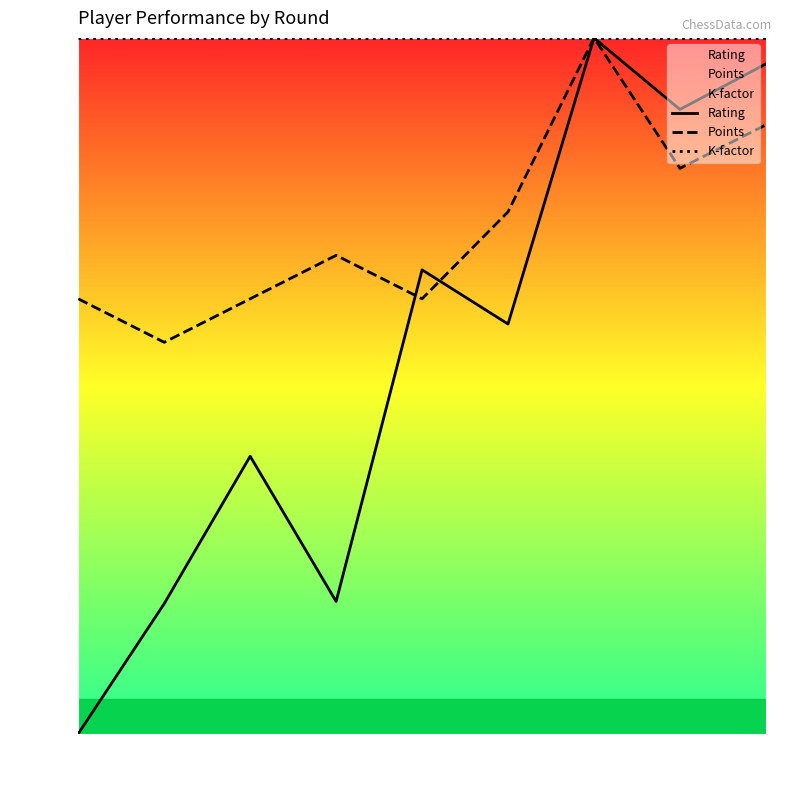

In Rating, how many points are higher than both neighbors (excluding endpoints)?

3